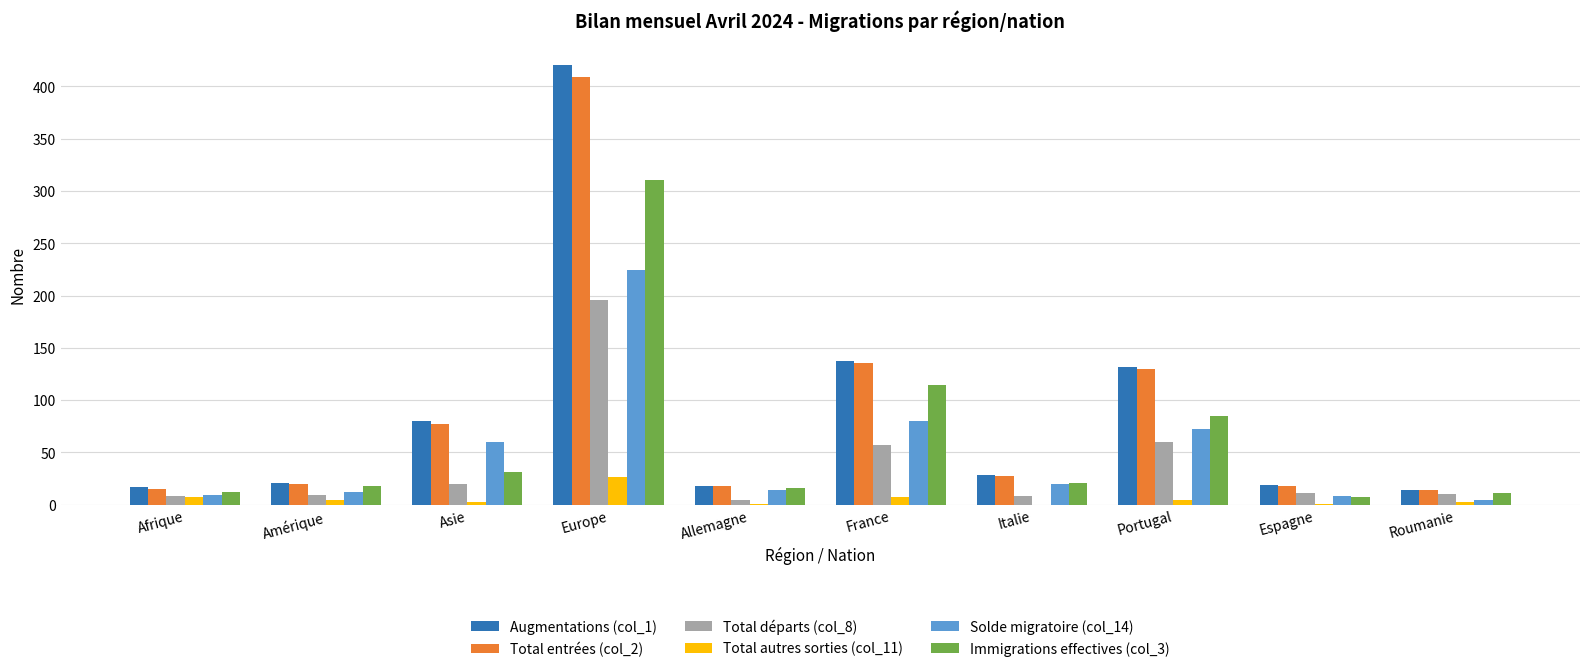

Is the value of Immigrations effectives (col_3) at Europe greater than the value of Solde migratoire (col_14) at Asie?

Yes